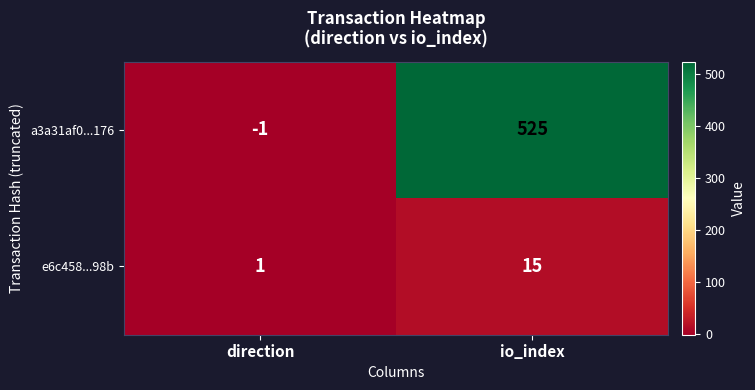

Which label corresponds to the smallest value in the chart?

direction